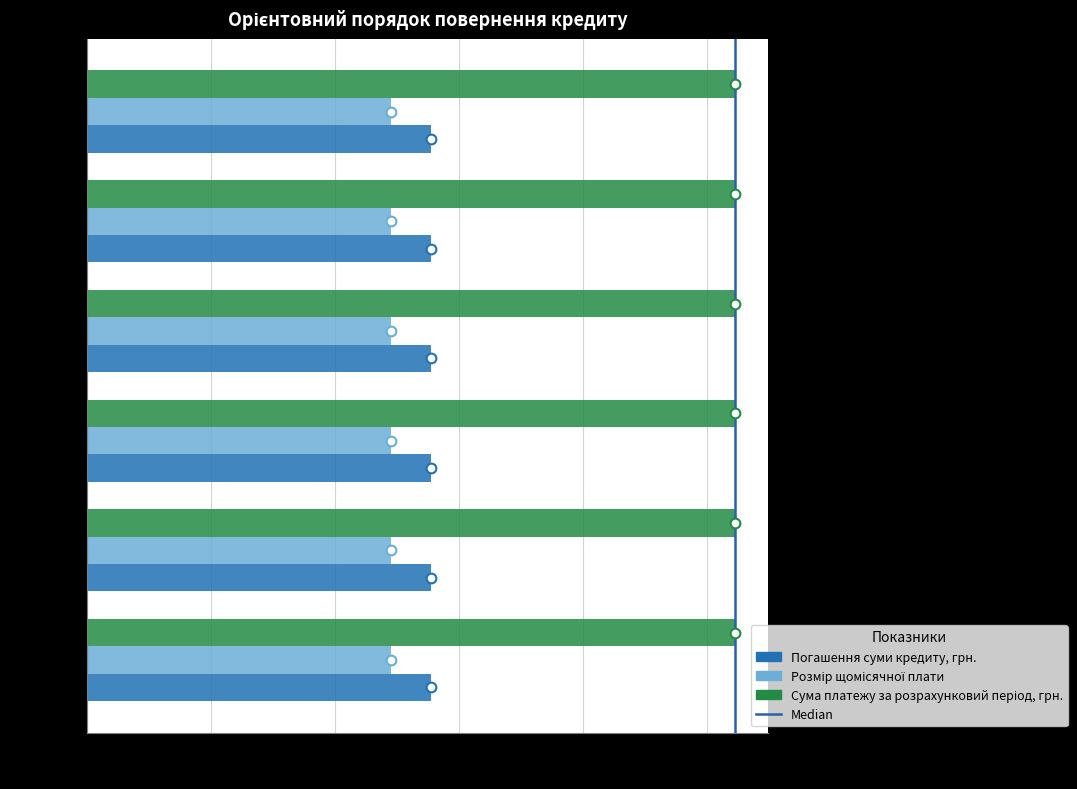

What is the maximum value shown in the chart?

2614.1